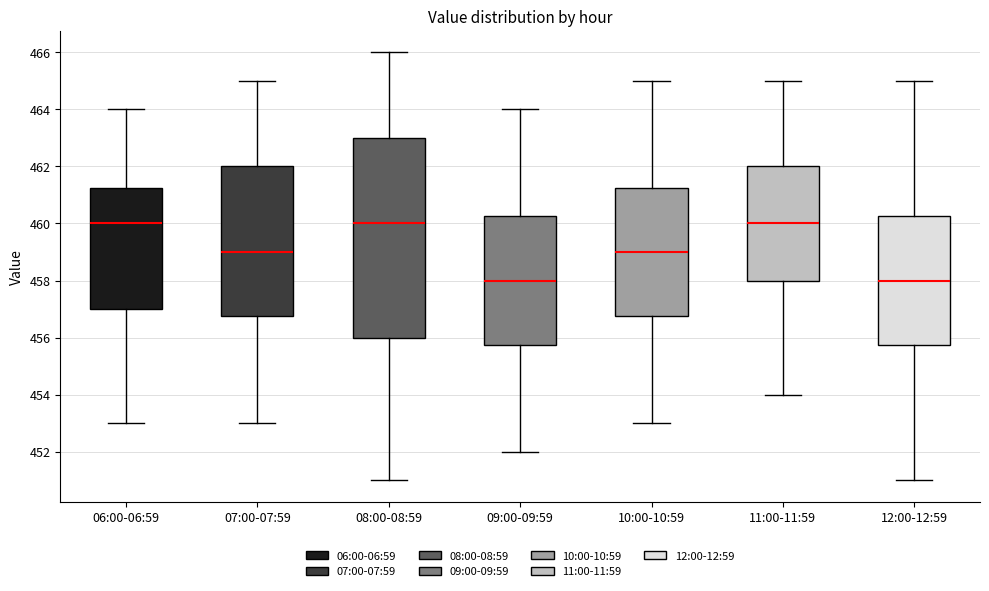

Reading left to right, transcribe this box plot: for each box, give where its median line is, the range the box spans, and where its two whiskers end, as read against the y-axis. The values are not printed on the chart, so give them approximately, as read against the axis.

06:00-06:59: median 460.0, box 457.0 to 461.2, whiskers 453.0 to 464.0
07:00-07:59: median 459.0, box 456.8 to 462.0, whiskers 453.0 to 465.0
08:00-08:59: median 460.0, box 456.0 to 463.0, whiskers 451.0 to 466.0
09:00-09:59: median 458.0, box 455.8 to 460.2, whiskers 452.0 to 464.0
10:00-10:59: median 459.0, box 456.8 to 461.2, whiskers 453.0 to 465.0
11:00-11:59: median 460.0, box 458.0 to 462.0, whiskers 454.0 to 465.0
12:00-12:59: median 458.0, box 455.8 to 460.2, whiskers 451.0 to 465.0